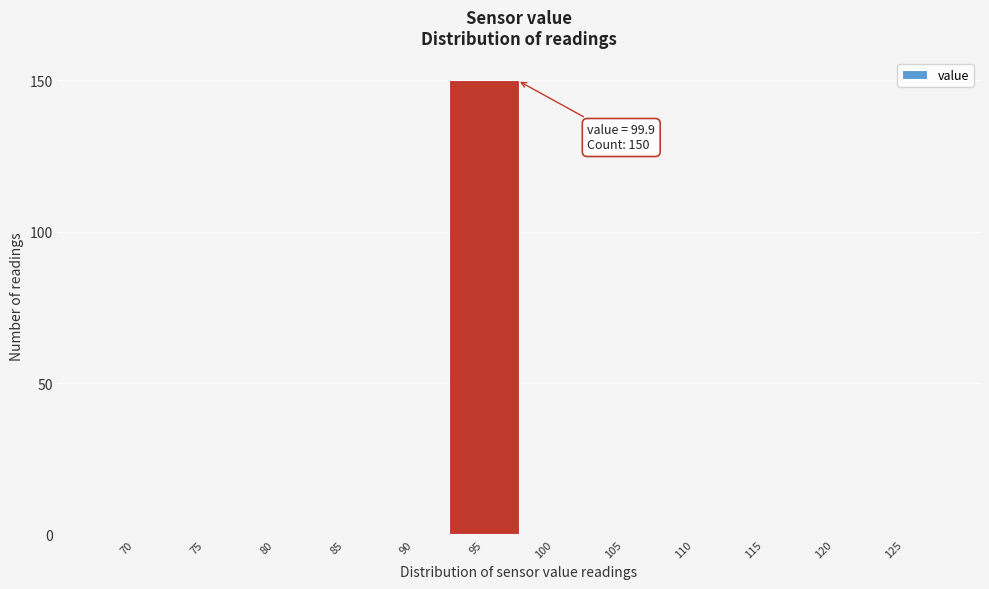

Reading right to left, extract all data points from this chart.

125=0	120=0	115=0	110=0	105=0	100=0	95=150	90=0	85=0	80=0	75=0	70=0